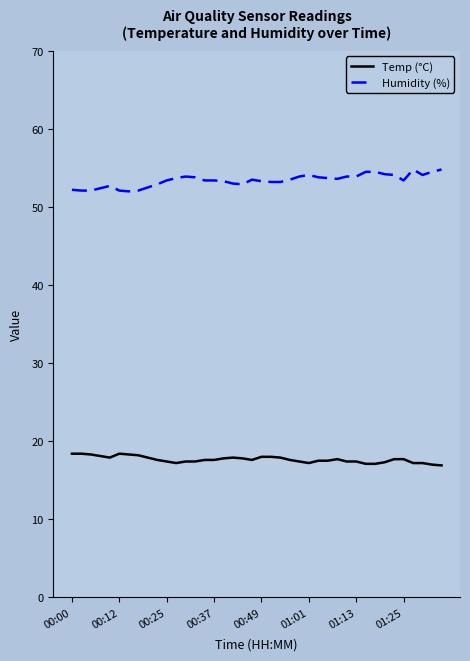

True or false: Temp (°C) has more than 0 points higher than both neighbors.

True